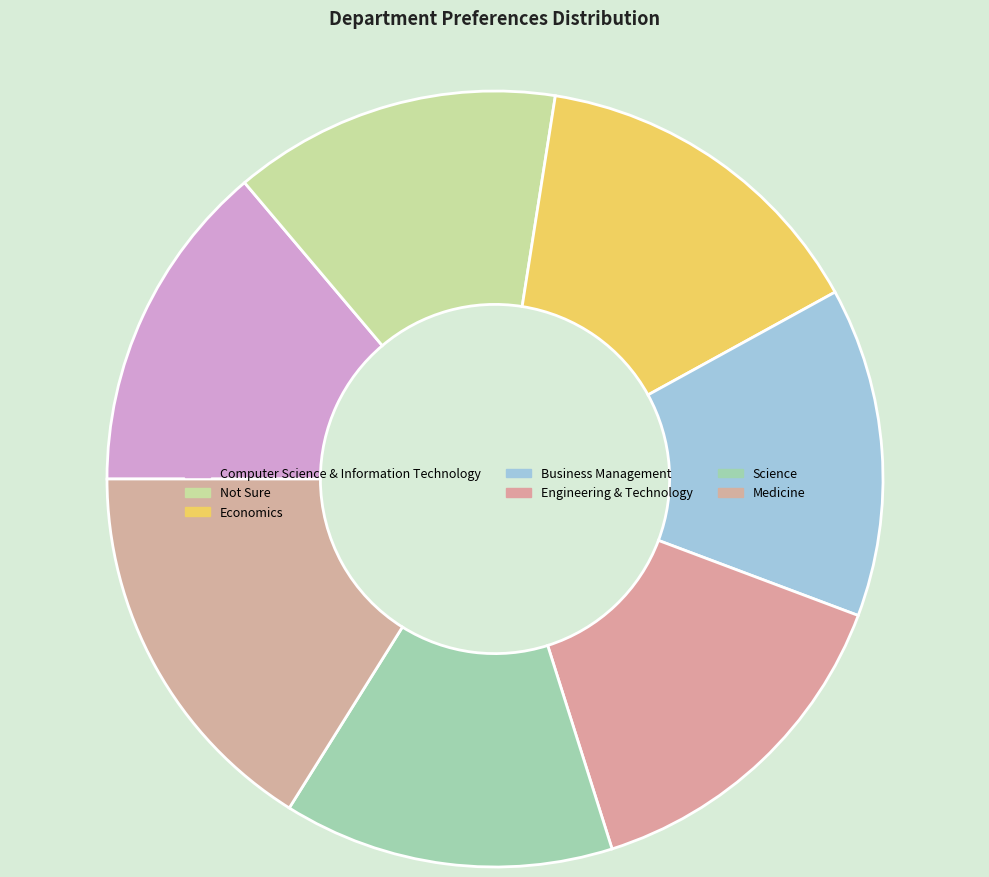

Between Science and Not Sure, which is larger?

Science